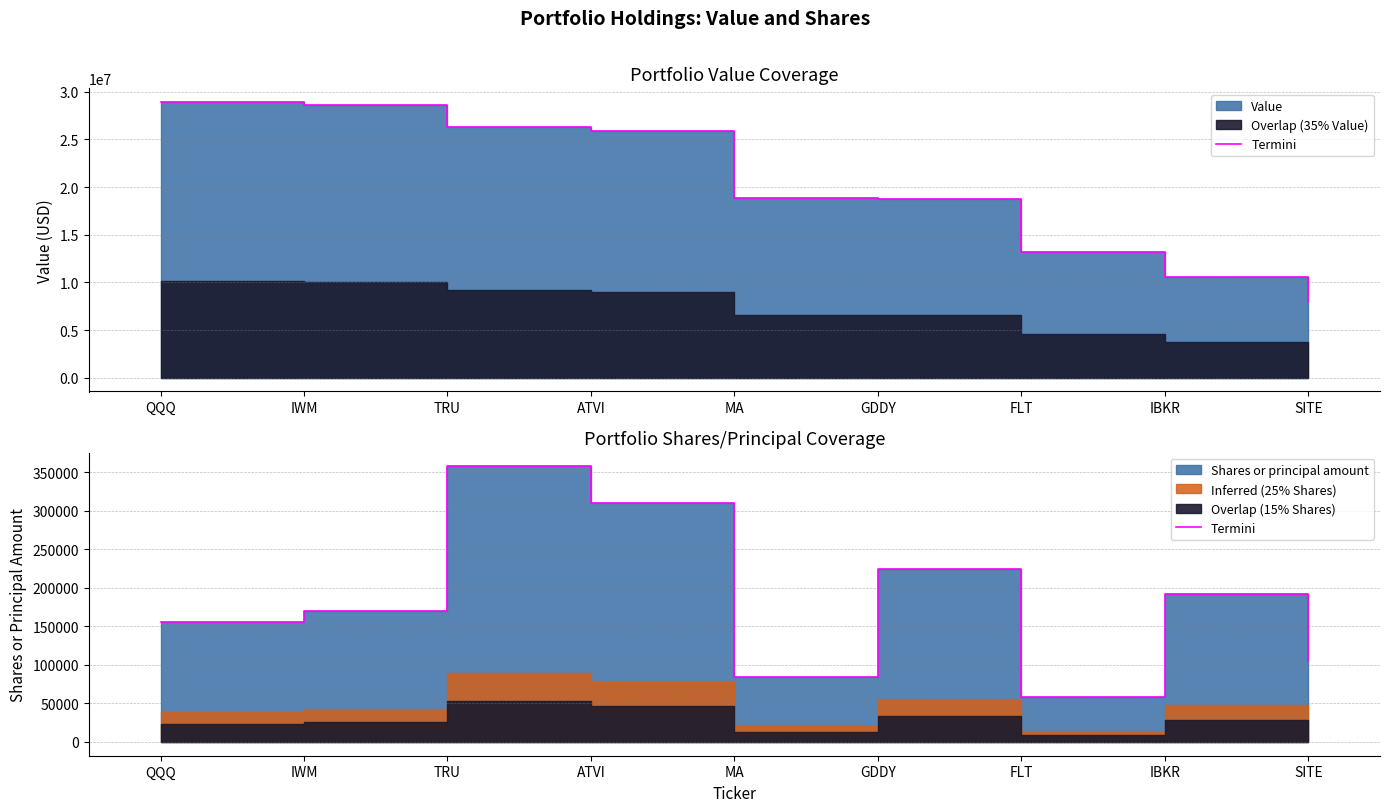

Where is the data nearest to the value 207738?

IBKR